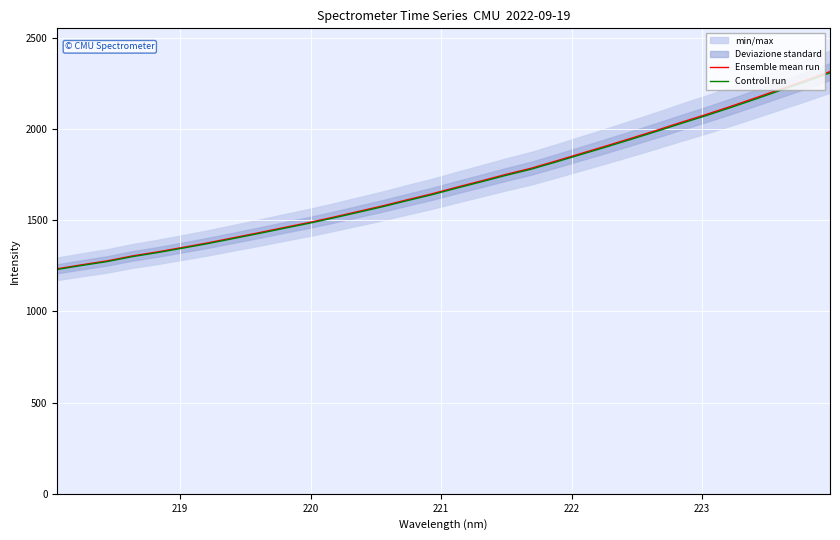

At how many categories does at least one series exceed 2081?

5